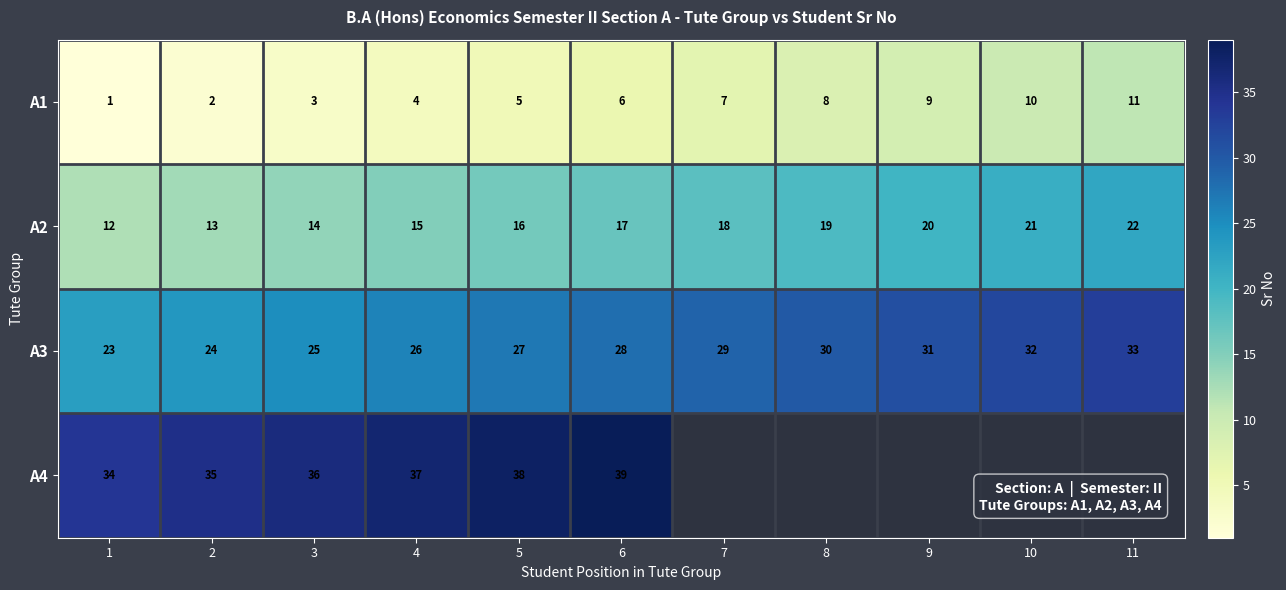

What is the spread (max minus min) of values at 5?

33